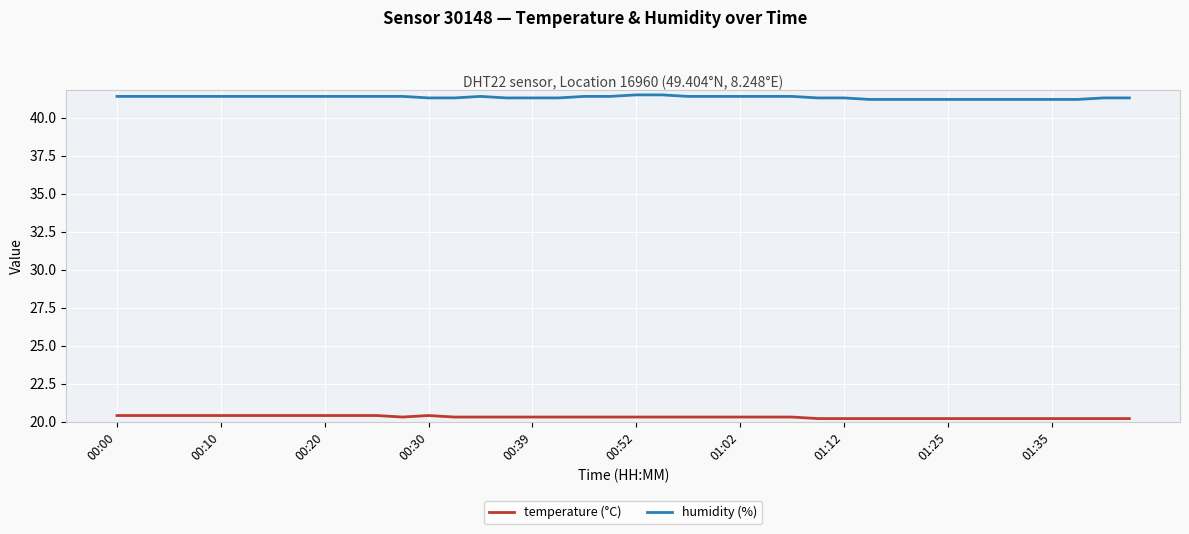

What is the highest value of the humidity (%) series?

41.5